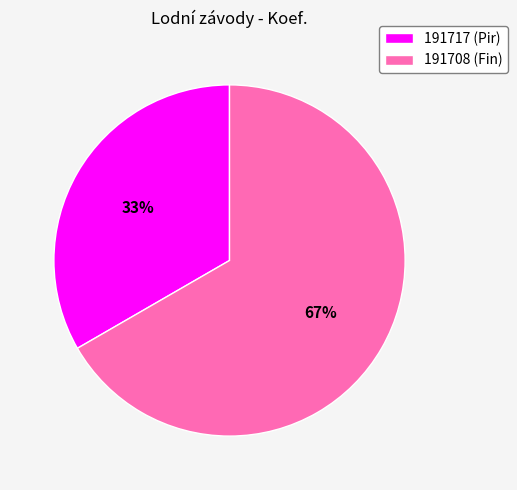

What is the largest slice in the pie chart?

191708